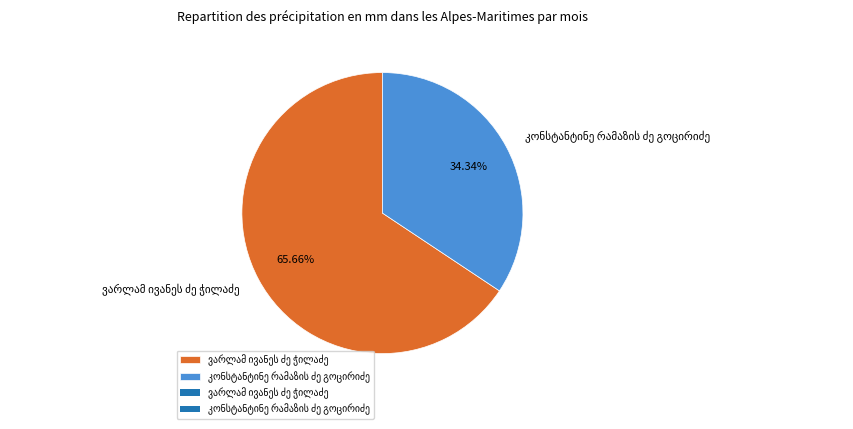

Does any single category account for the majority?

Yes